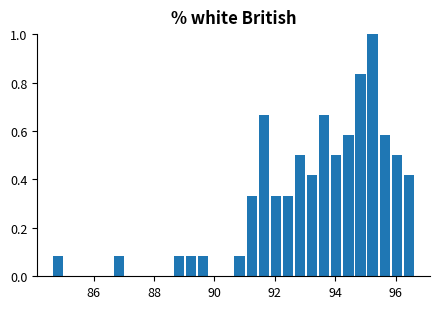

Read against the x-axis, roughly where is the centre of the tallest bar?

95.2